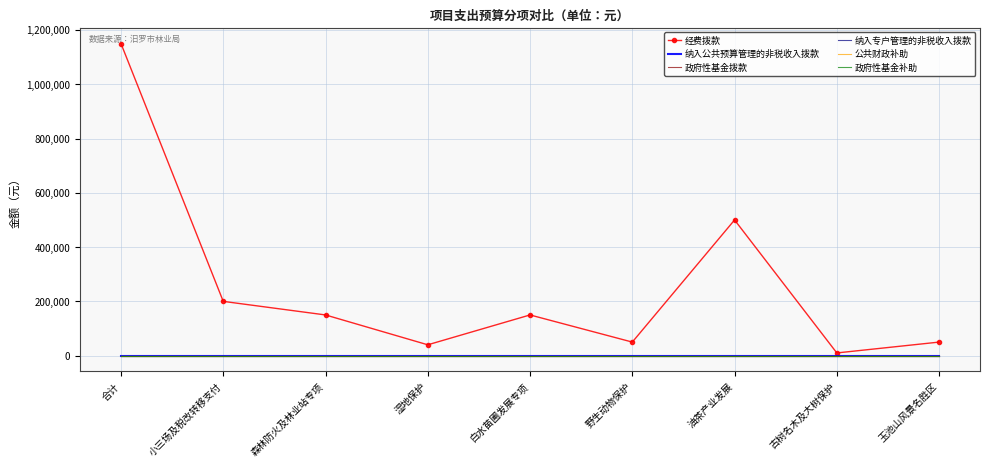

At which label does 经费拨款 reach its peak?

合计